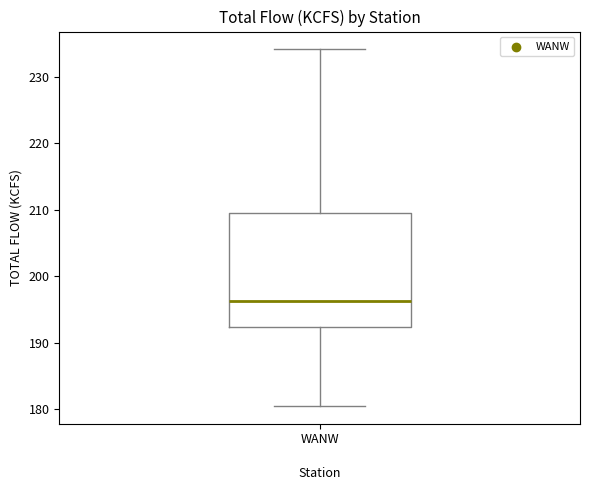

Read this box plot against the y-axis: the position of the median line, the range covered by the box, and the ends of both whiskers. The values are not printed on the chart, so give them approximately, as read against the axis.

median 196, box 192 to 210, whiskers 181 to 234